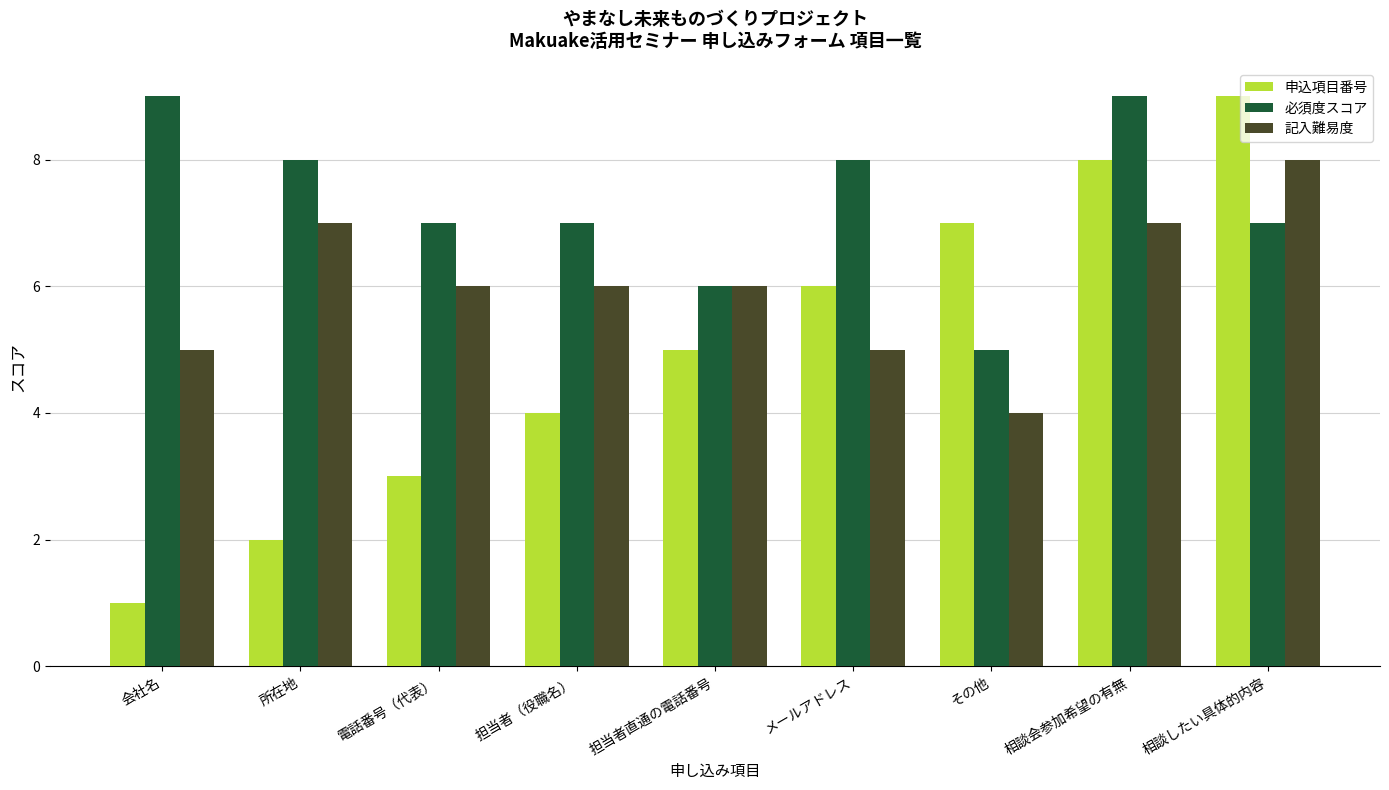

Count the 記入難易度 values in the range 5 to 7.

7